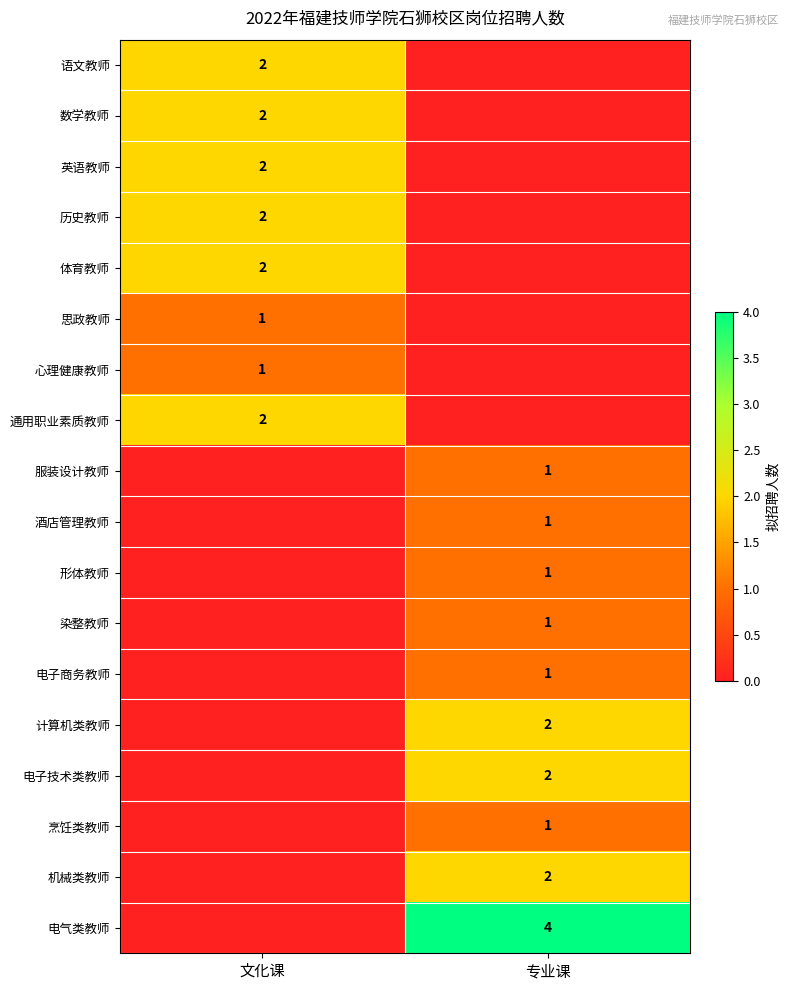

The value of 语文教师 at 文化课 is 1. True or false?

False